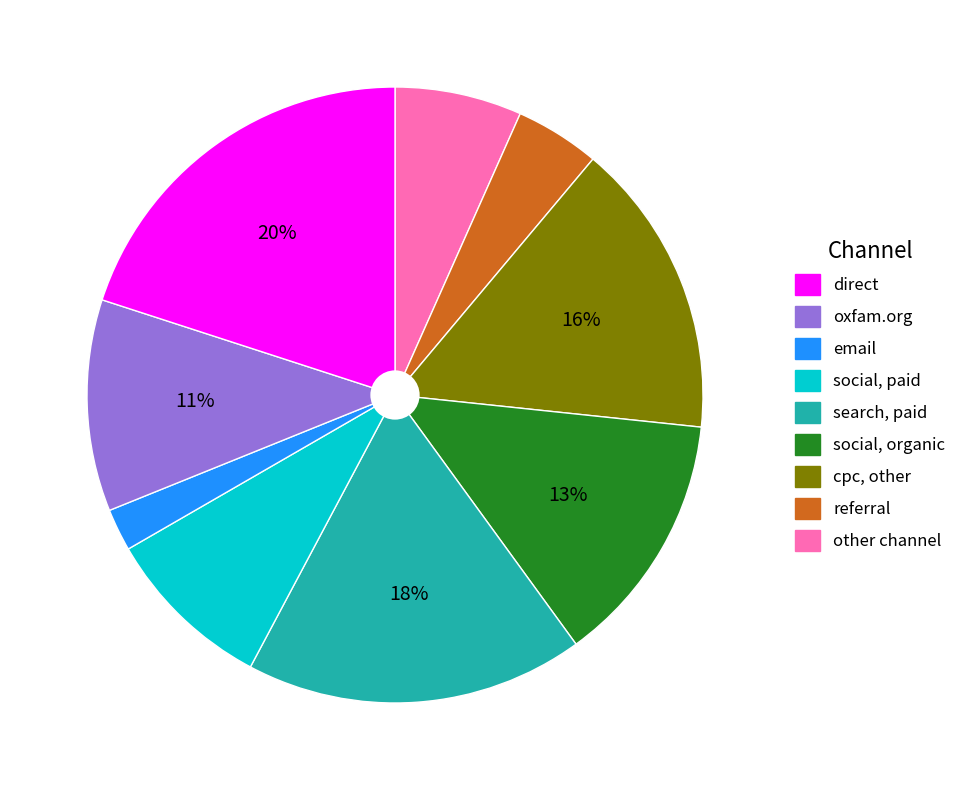

Is there any slice that represents more than half of the pie?

No